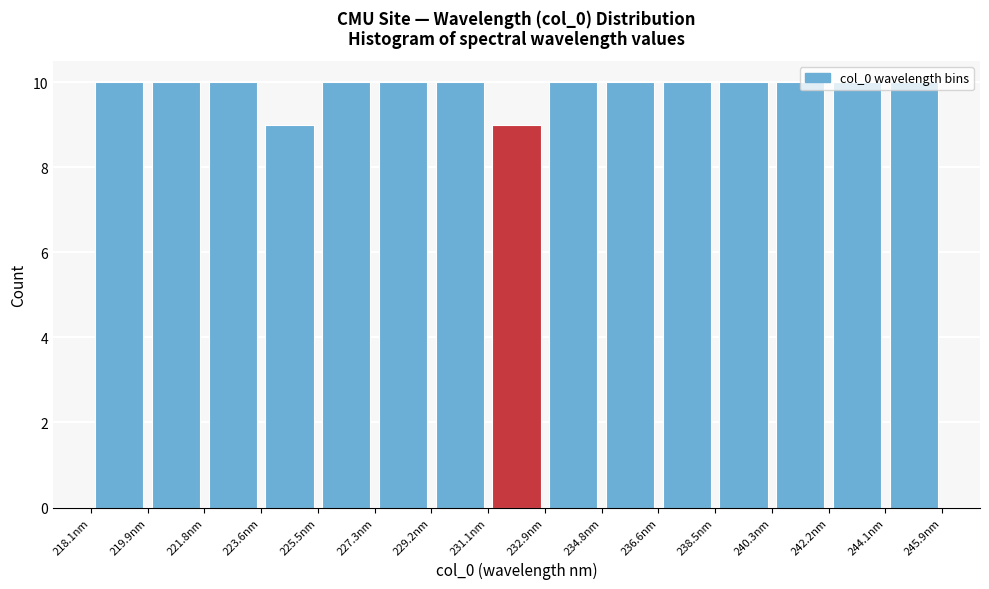

Reading left to right, transcribe this chart: for each bar, give the range it covers on the x-axis and its height. Neither the bar edges nor the heights are printed on the chart, so give them approximately, as read against the axes.

218.0 to 220.0: 10
220.0 to 221.8: 10
221.8 to 223.6: 10
223.6 to 225.4: 9
225.4 to 227.4: 10
227.4 to 229.2: 10
229.2 to 231.0: 10
231.0 to 233.0: 9
233.0 to 234.8: 10
234.8 to 236.6: 10
236.6 to 238.4: 10
238.4 to 240.4: 10
240.4 to 242.2: 10
242.2 to 244.0: 10
244.0 to 246.0: 10